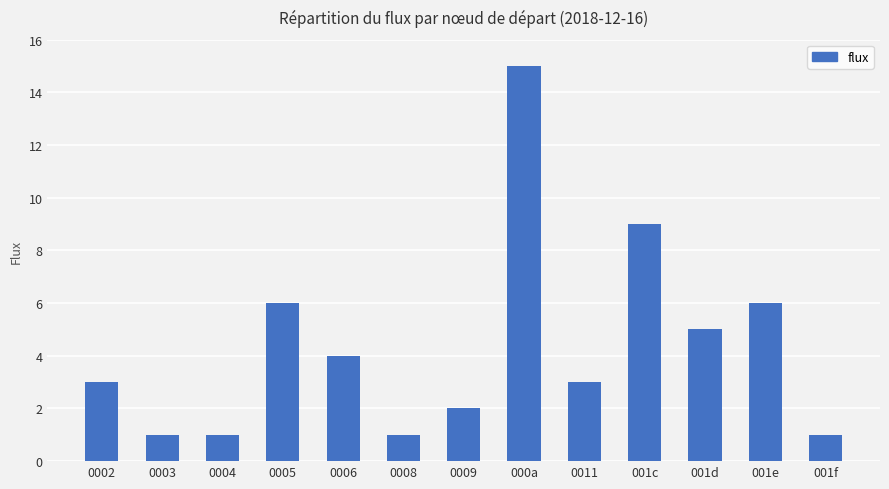

Which category has the highest value across all series?

000a